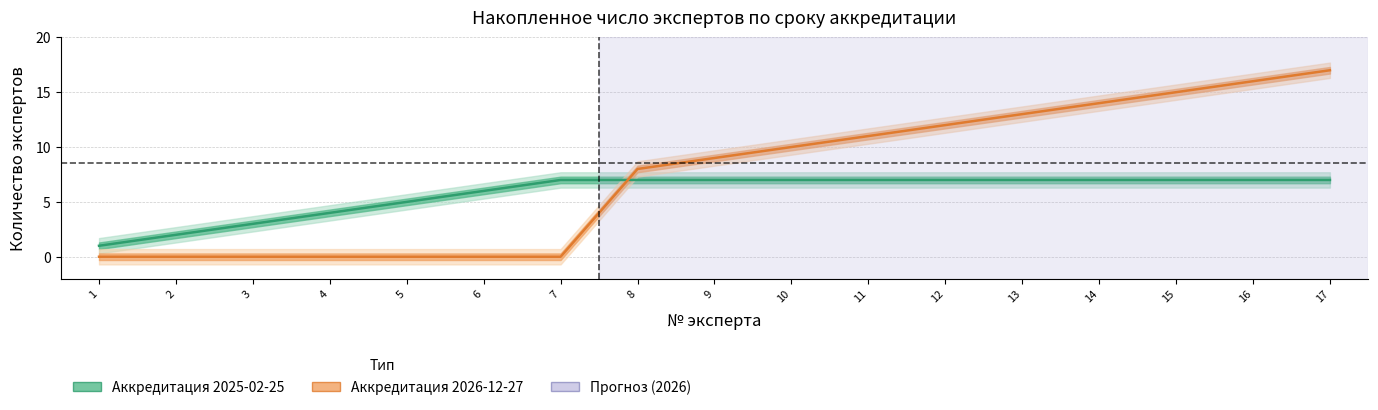

Which has a higher value, 1 or 7?

7